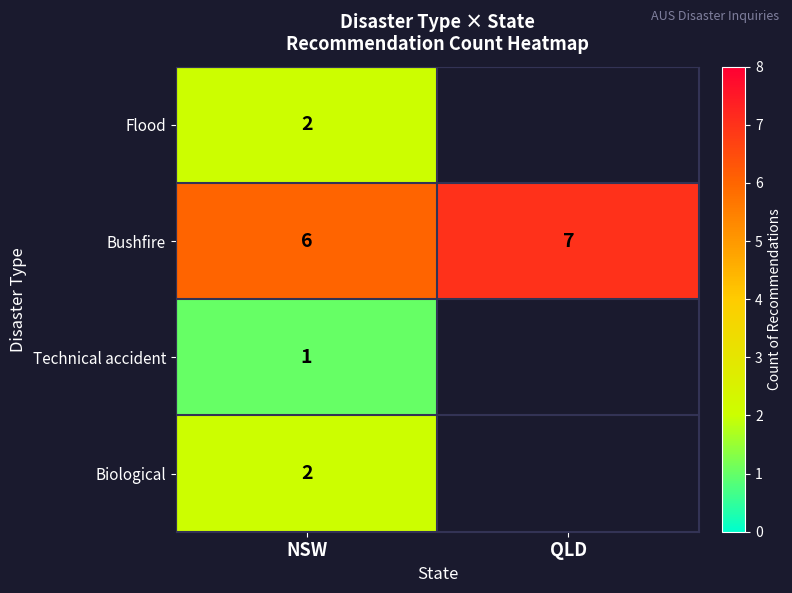

Is it true that Bushfire equals 7 at QLD?

True